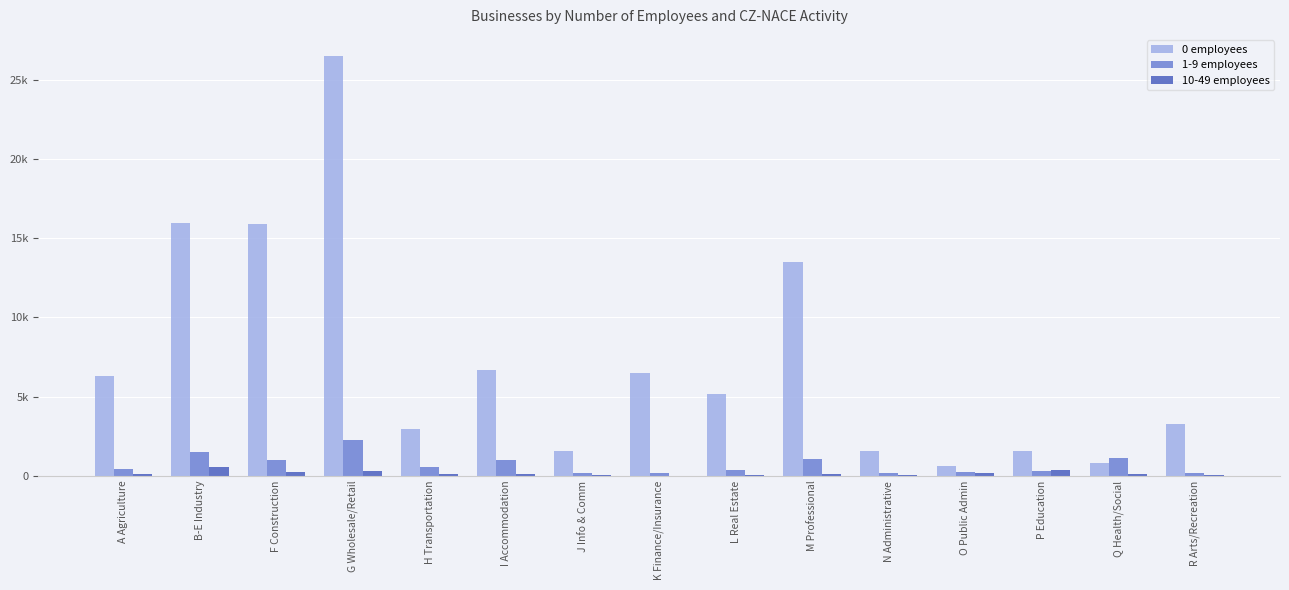

What are all the series names shown in the legend?

0 employees, 1-9 employees, 10-49 employees